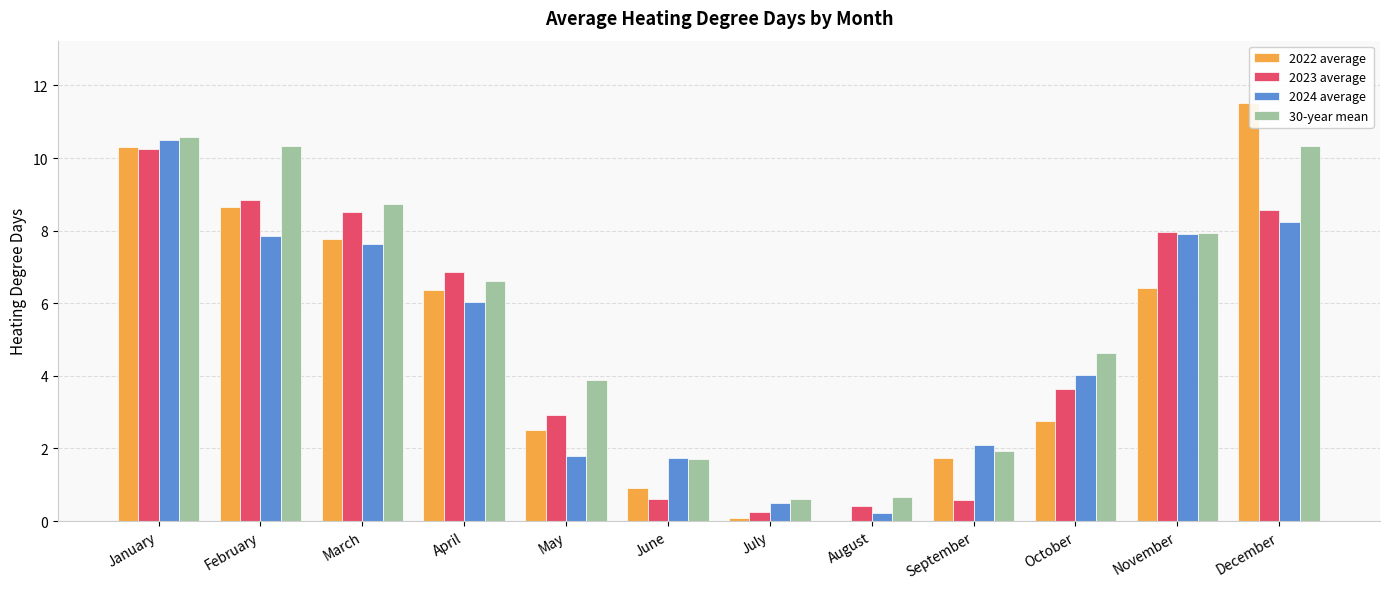

Which label corresponds to the largest value in the chart?

December